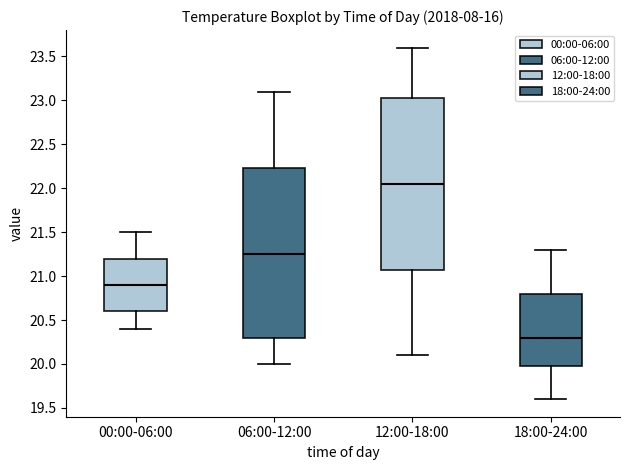

Reading left to right, read every box against the y-axis: the position of its median line, the range the box covers, and the ends of its whiskers. The values are not printed on the chart, so give them approximately, as read against the axis.

00:00-06:00: median 20.90, box 20.60 to 21.20, whiskers 20.40 to 21.50
06:00-12:00: median 21.25, box 20.30 to 22.25, whiskers 20.00 to 23.10
12:00-18:00: median 22.05, box 21.10 to 23.05, whiskers 20.10 to 23.60
18:00-24:00: median 20.30, box 20.00 to 20.80, whiskers 19.60 to 21.30